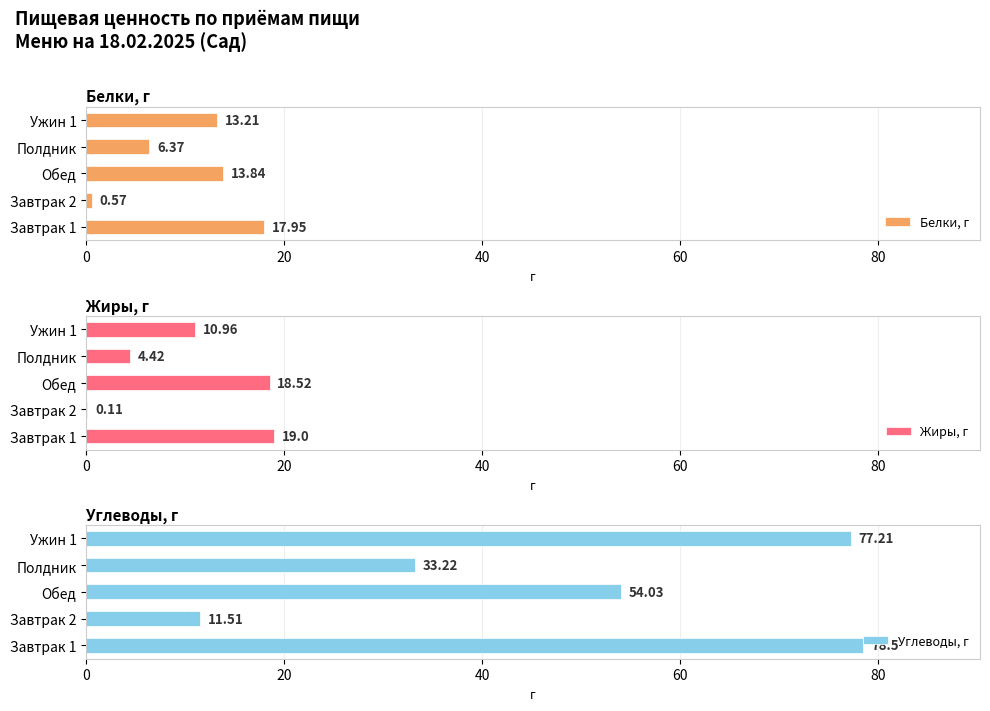

Reading left to right, what are all the values shown in this chart?

Белки, г: 17.9	0.6	13.8	6.4	13.2
Жиры, г: 19.0	0.1	18.5	4.4	11.0
Углеводы, г: 78.5	11.5	54.0	33.2	77.2